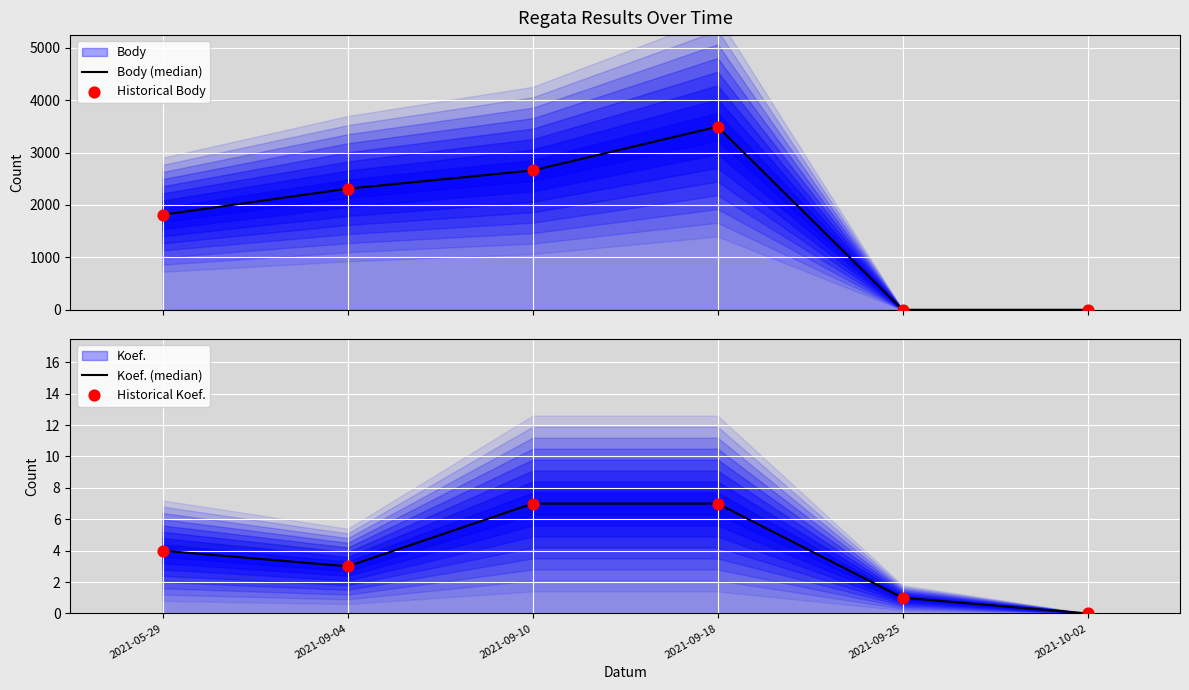

At how many categories does at least one series exceed 776?

4